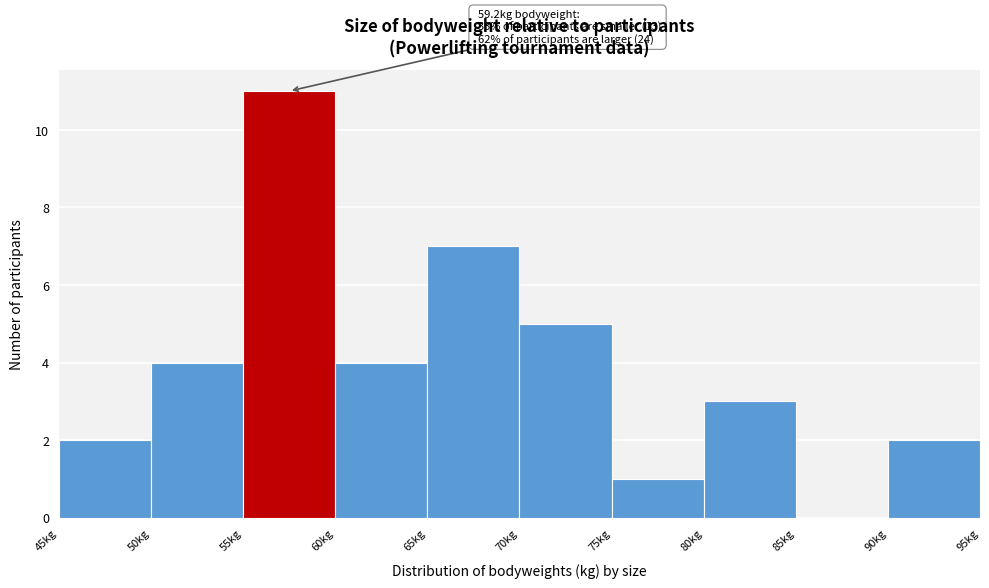

Over which range of the x-axis is the bar tallest?

55 to 60